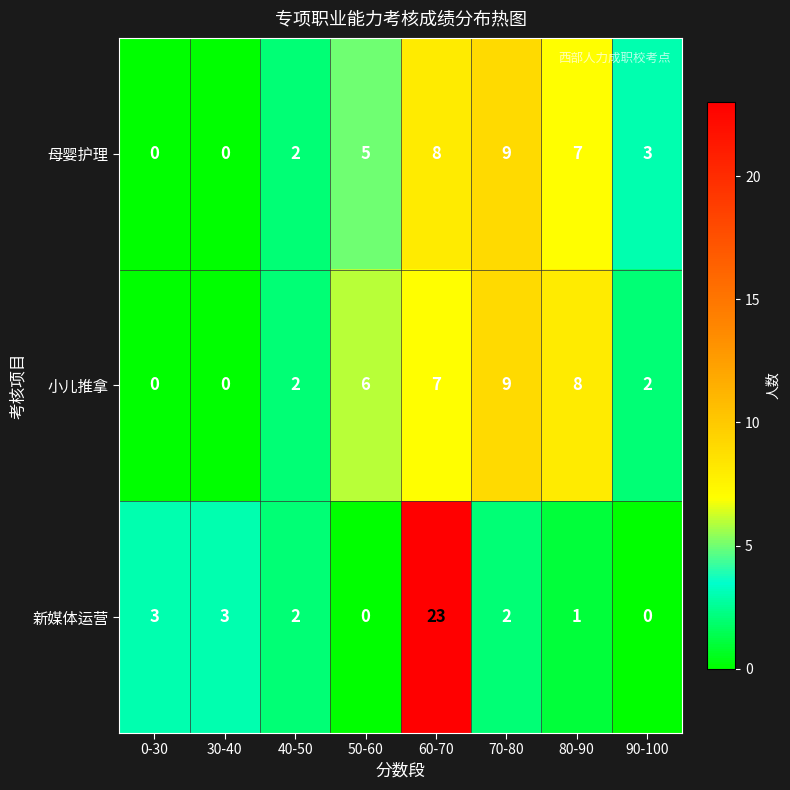

The value of 母婴护理 at 80-90 is 7. True or false?

True